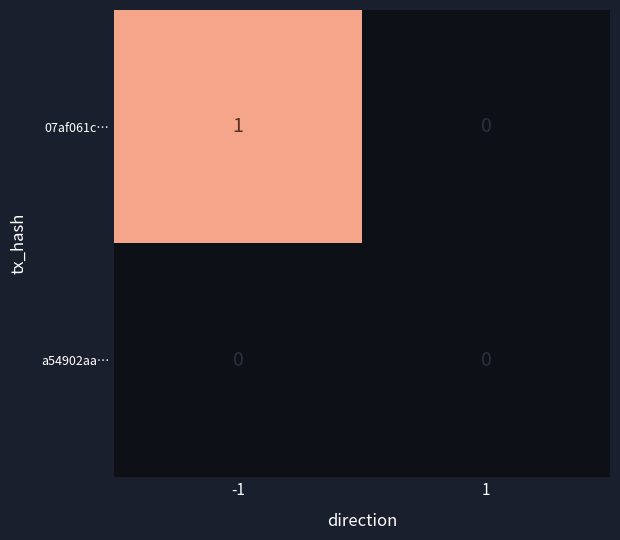

Reading left to right, transcribe all the data shown in this chart.

07af061c…: -1=1	1=0
a54902aa…: -1=0	1=0